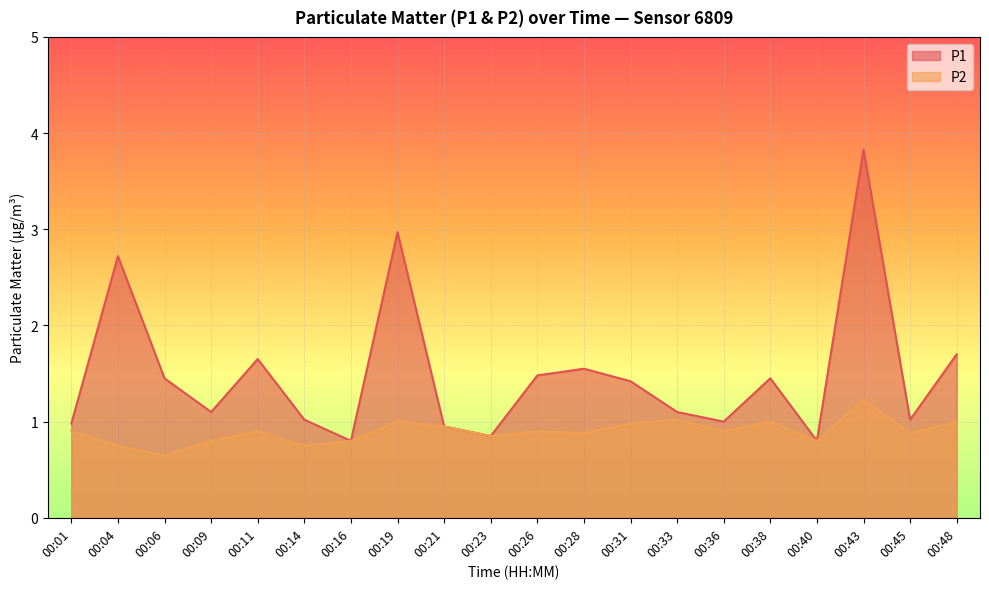

What is the maximum value shown in the chart?

3.8